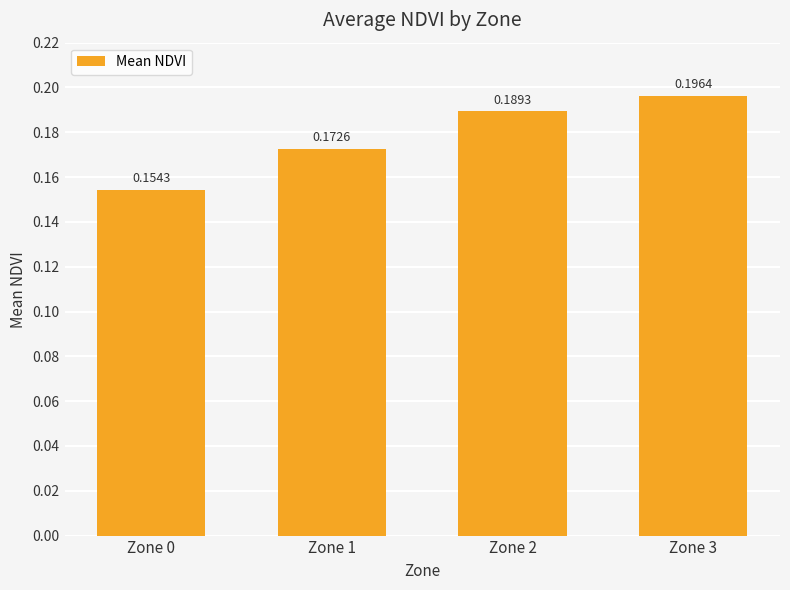

How many bars are there in total?

4